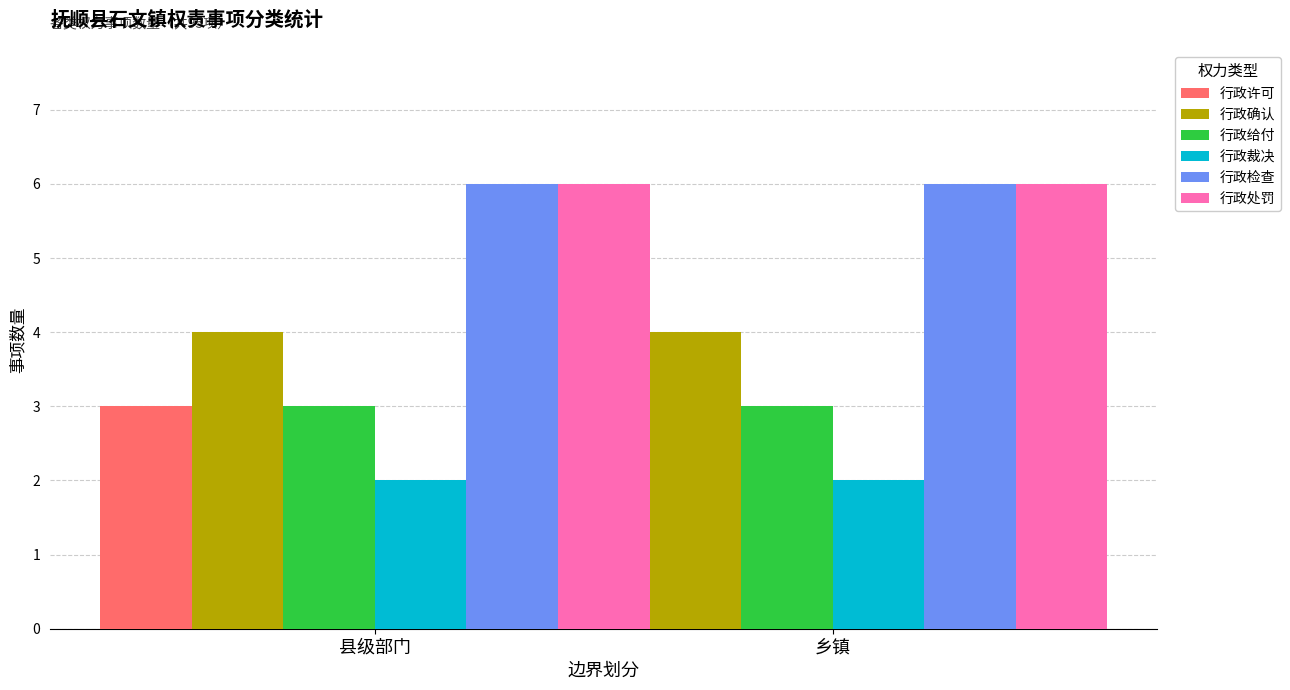

How many bars are there in each group?

6